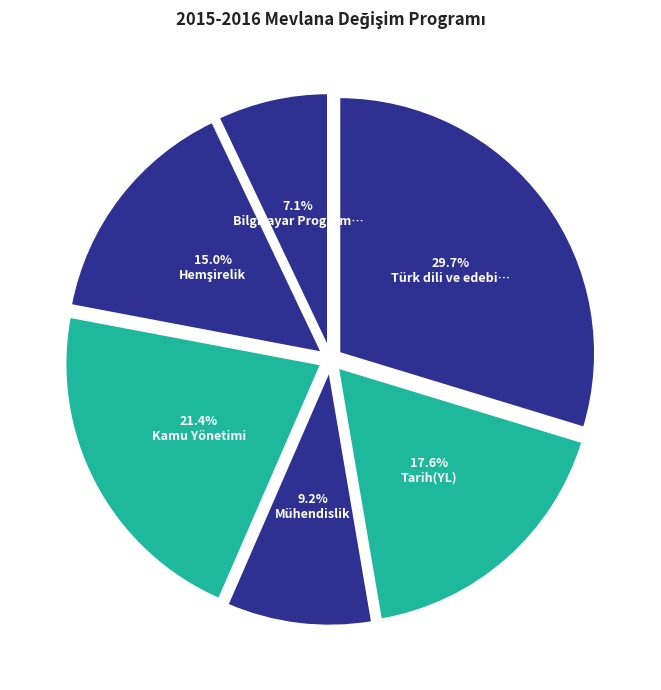

Count the number of slices in the pie.

6